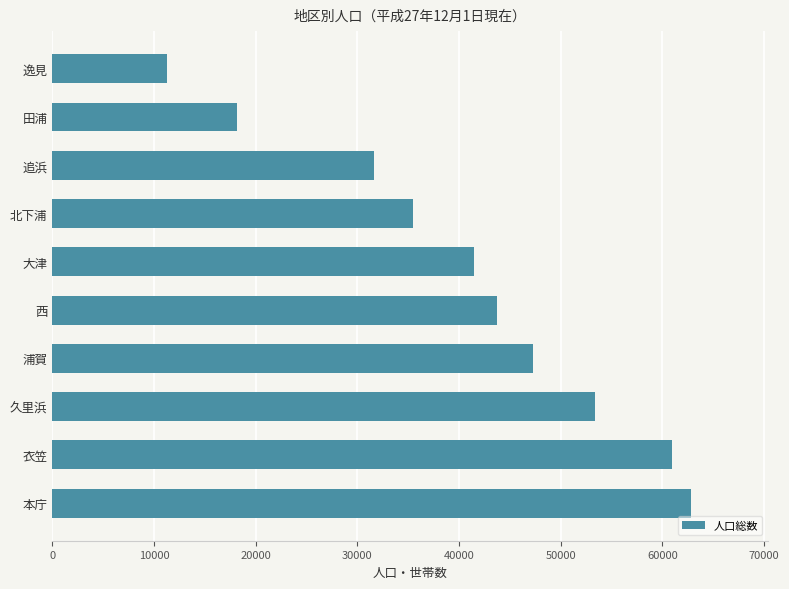

List the labels in order of value, largest first.

本庁, 衣笠, 久里浜, 浦賀, 西, 大津, 北下浦, 追浜, 田浦, 逸見